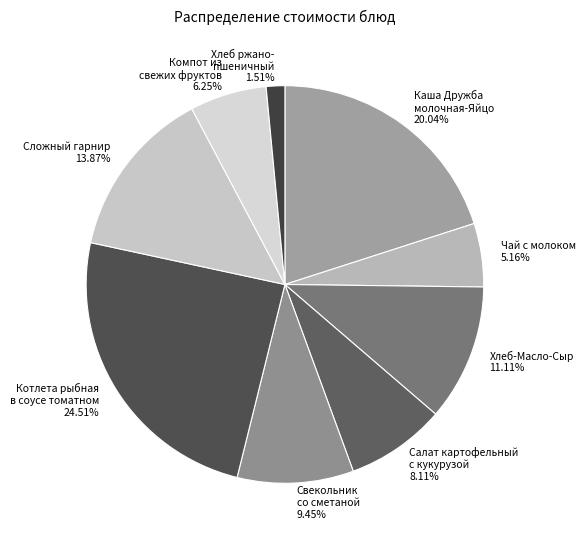

Count the number of slices in the pie.

9